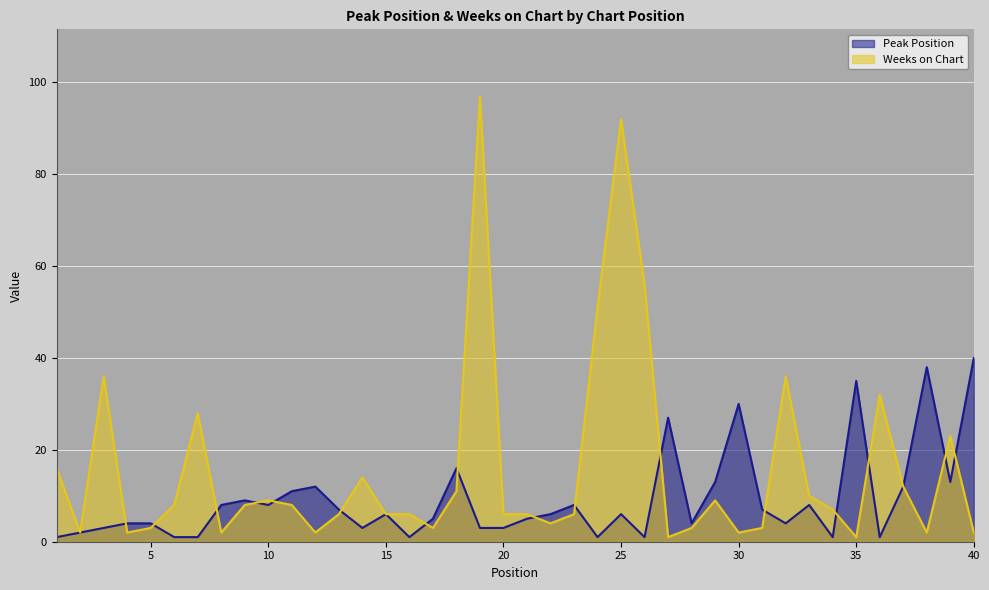

List the series in order of their peak value, lowest first.

Peak Position, Weeks on Chart